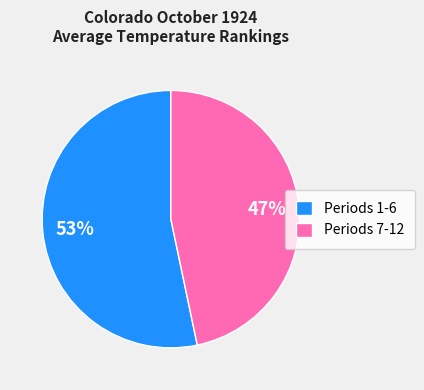

Is there a majority slice in this chart?

Yes